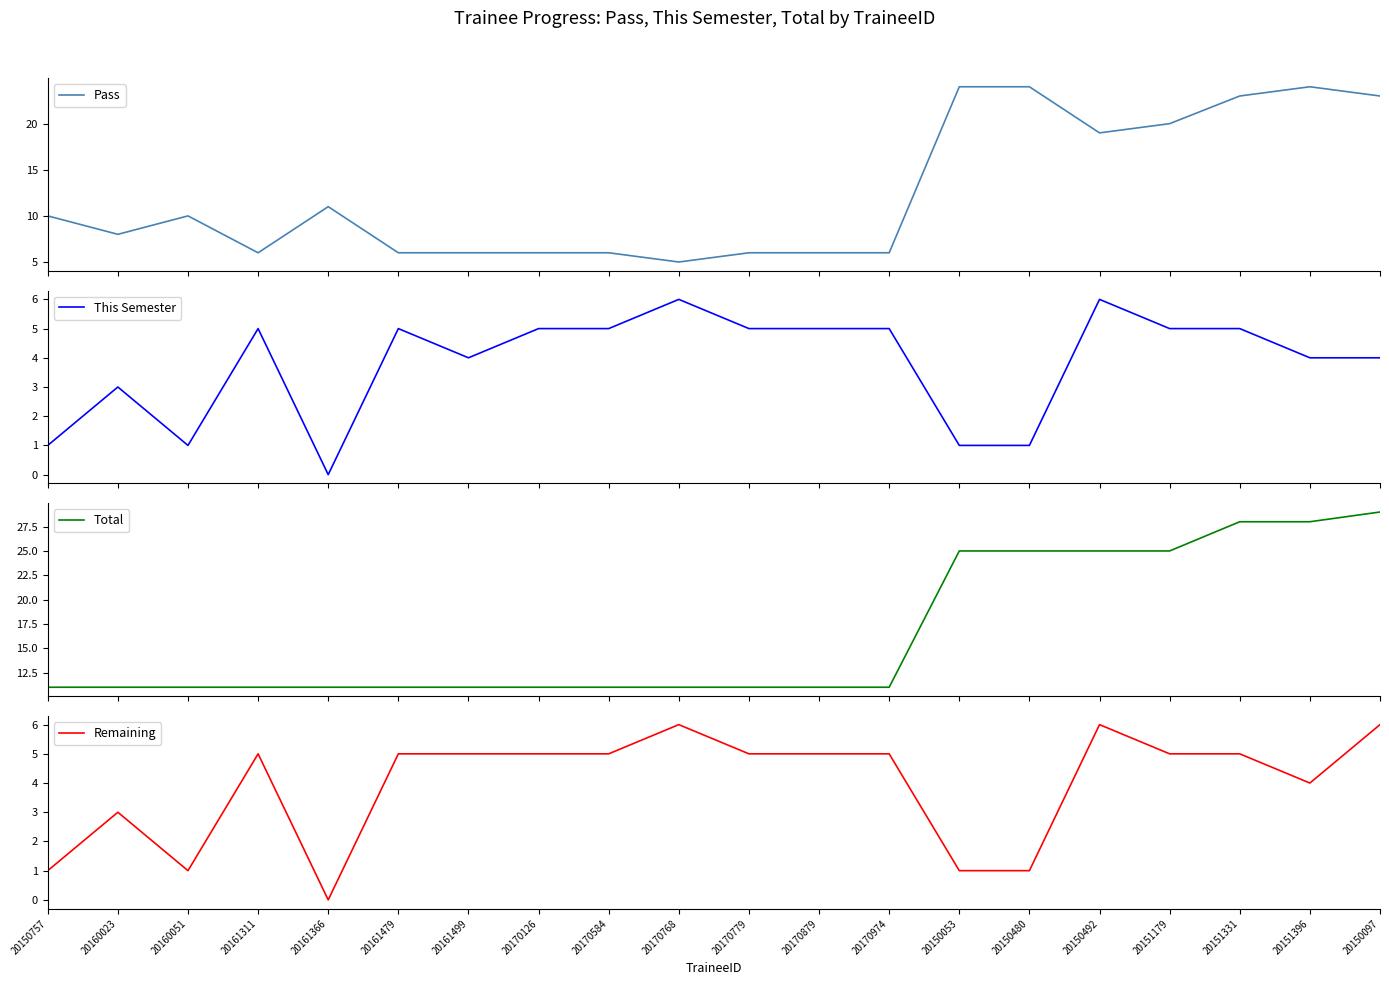

True or false: Pass has a value of 2 at 20170584.

False